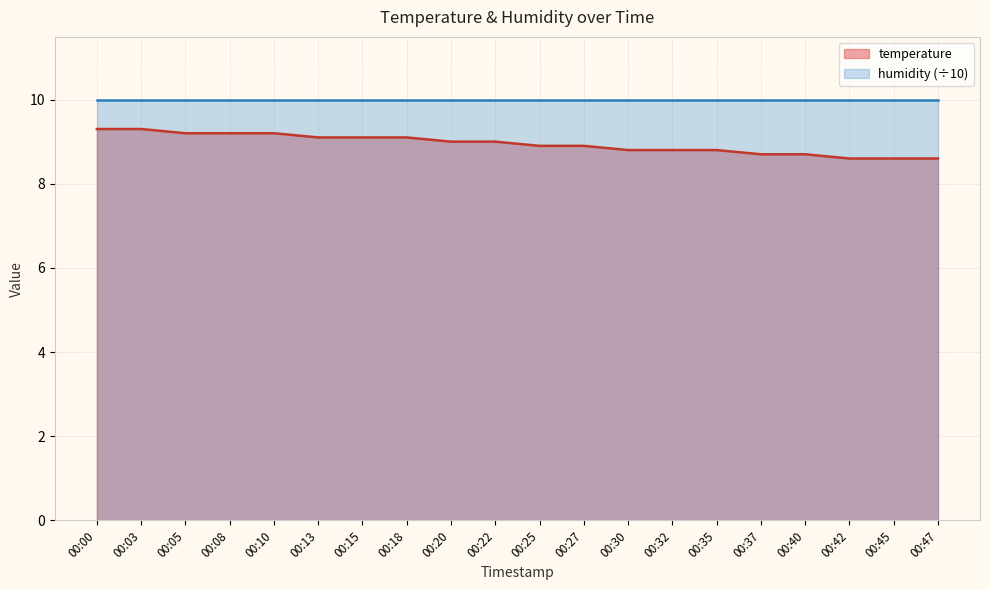

Is it true that the value at 00:27 is 15.0?

False